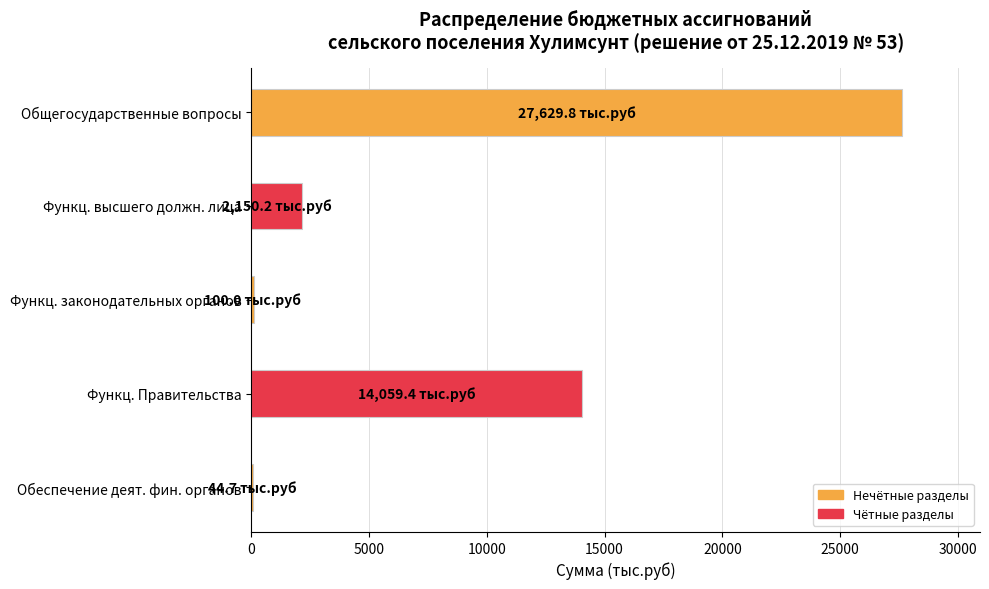

What is the average value?

8796.8